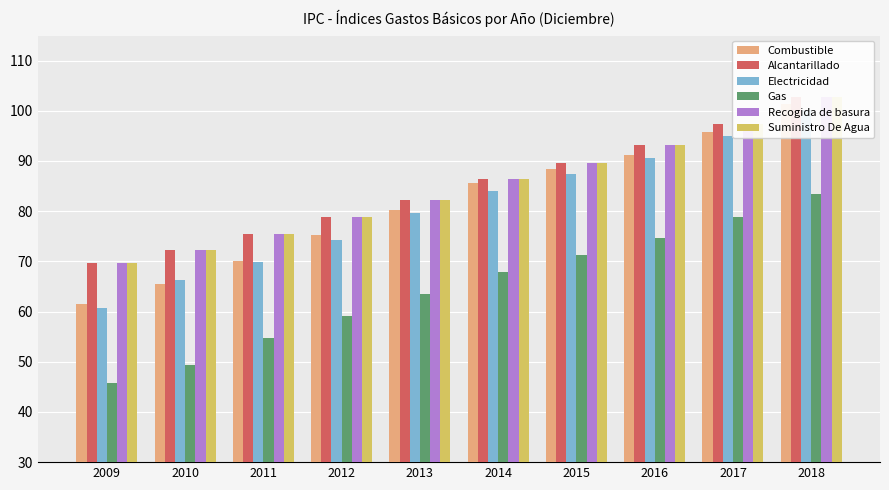

The Alcantarillado series shows 86.3 at 2014. True or false?

True